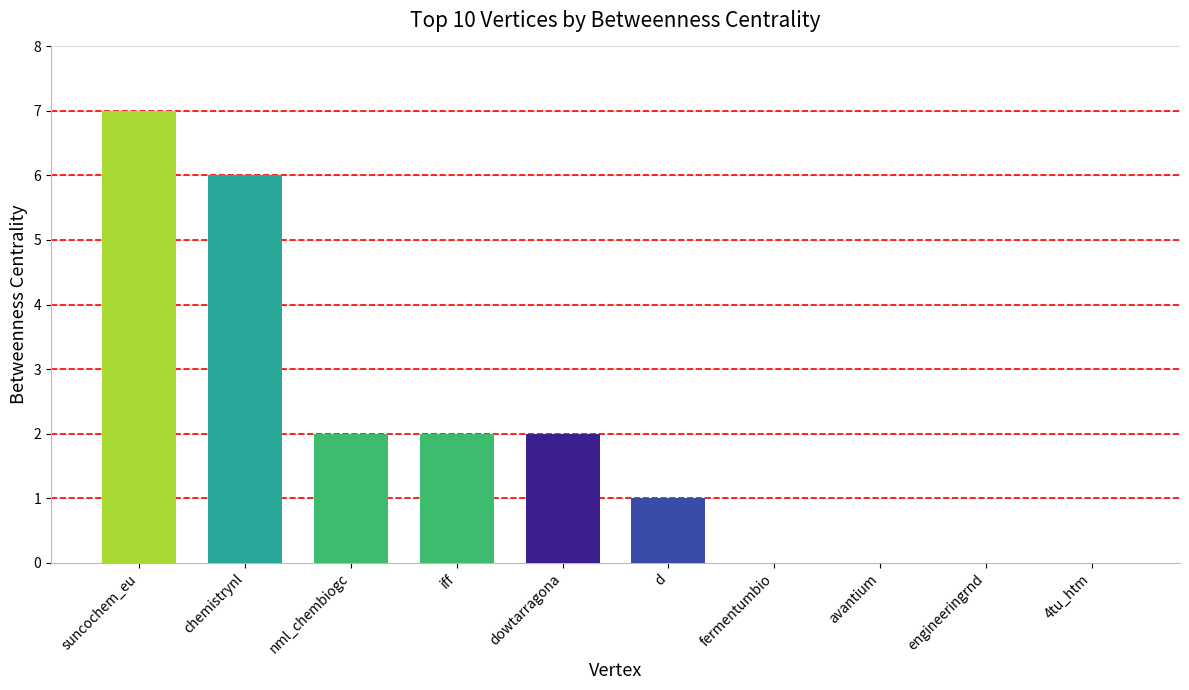

What is the change in value from dowtarragona to avantium?

-2